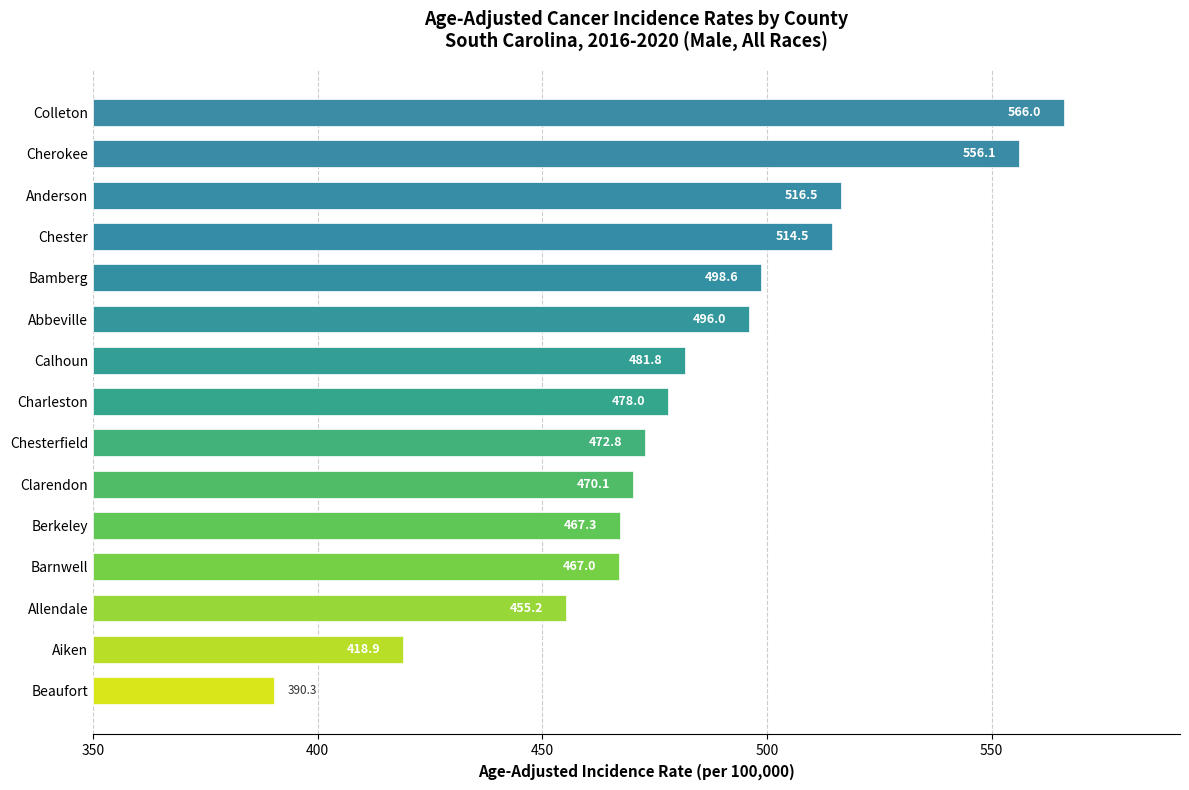

Does the chart contain any negative values?

No